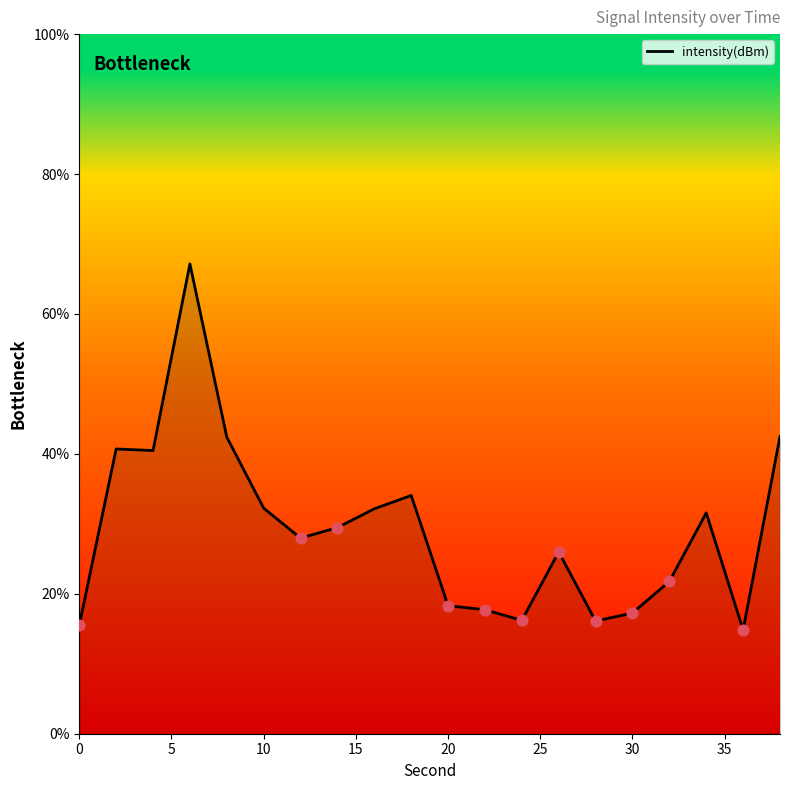

What is the smallest value displayed?

14.8